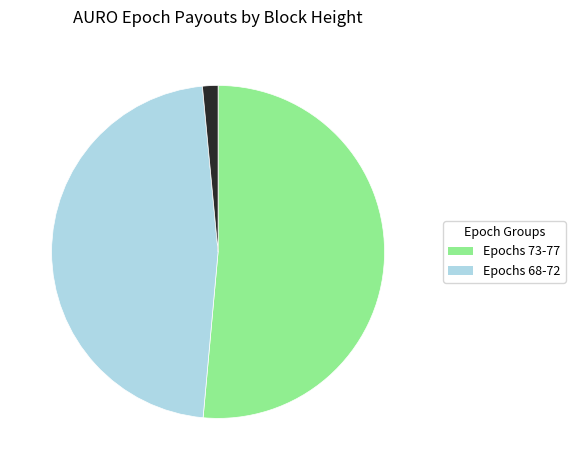

Count the number of slices in the pie.

3